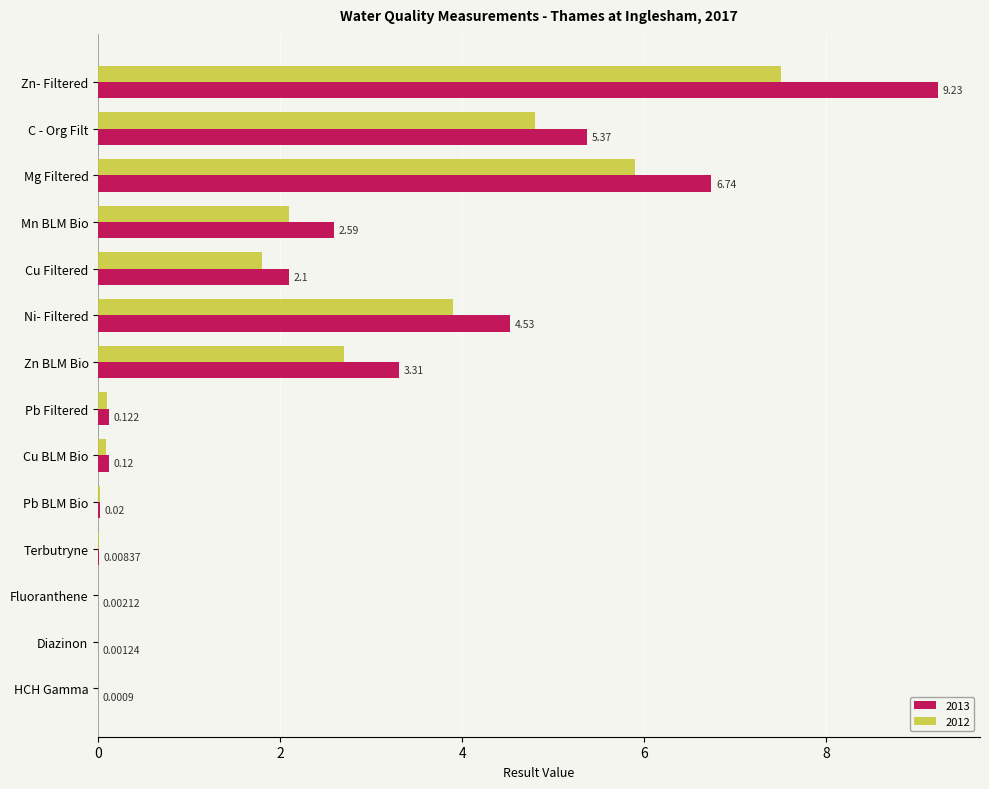

Where is 2012 nearest to the value 3?

Zn BLM Bio